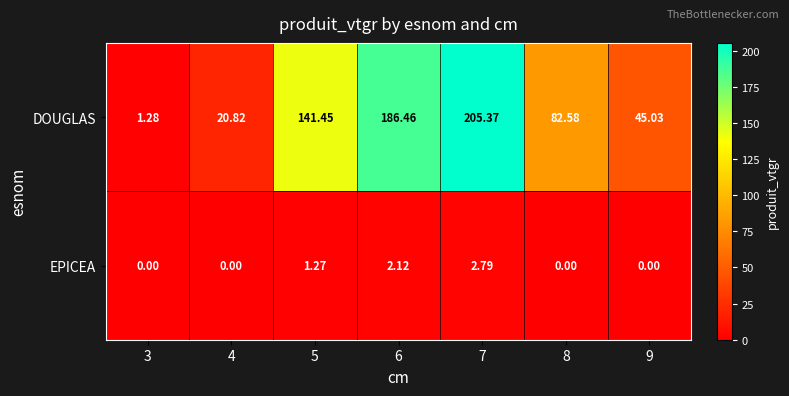

What is the total value across all series at 5?

142.7